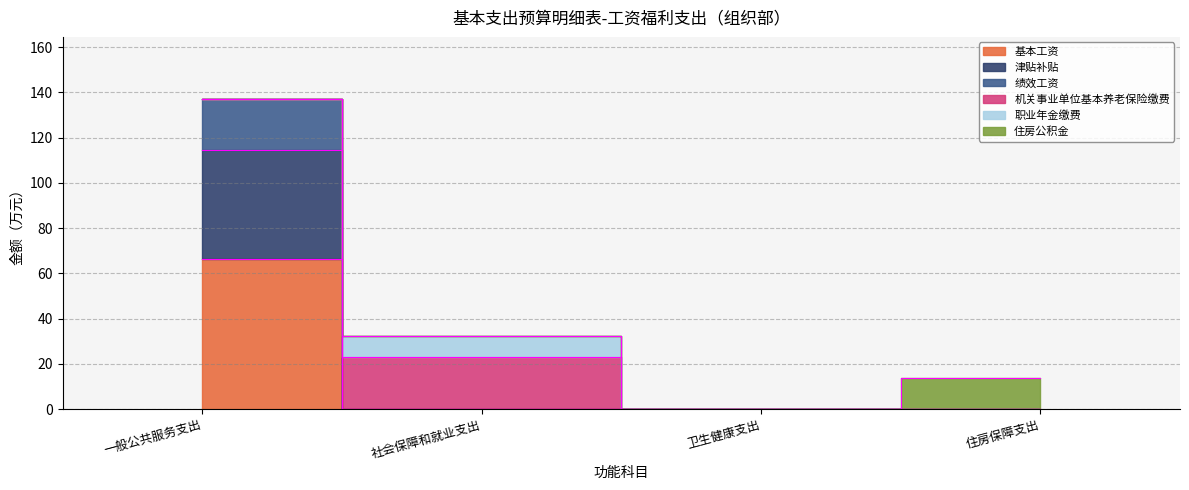

At which label does 基本工资 reach its peak?

一般公共服务支出